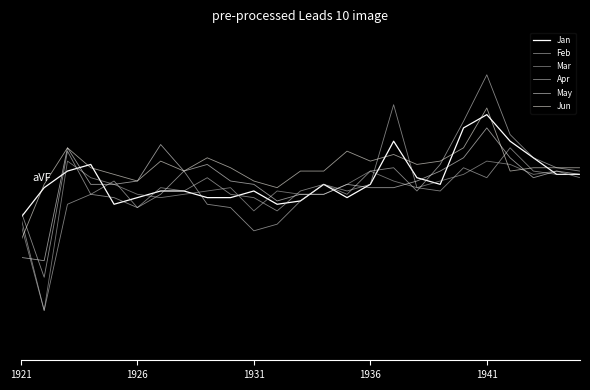

Is this an area chart (filled region under the line)?

No